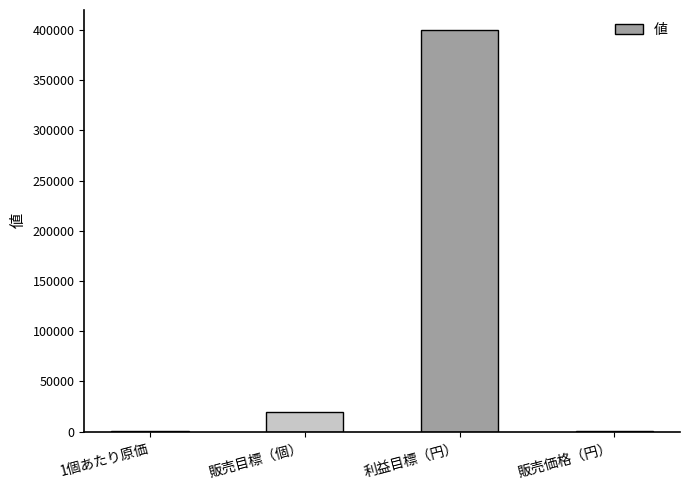

What is the sum of all values?

420420